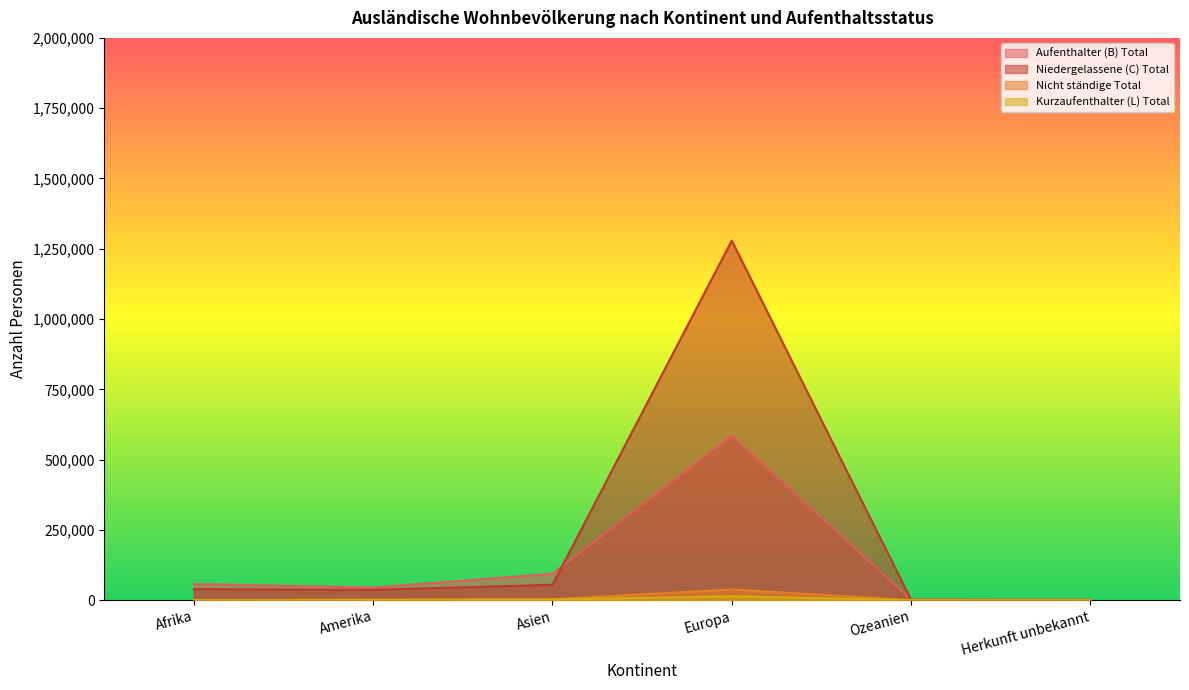

List the labels in order of Aufenthalter (B) Total value, smallest first.

Herkunft unbekannt, Ozeanien, Amerika, Afrika, Asien, Europa